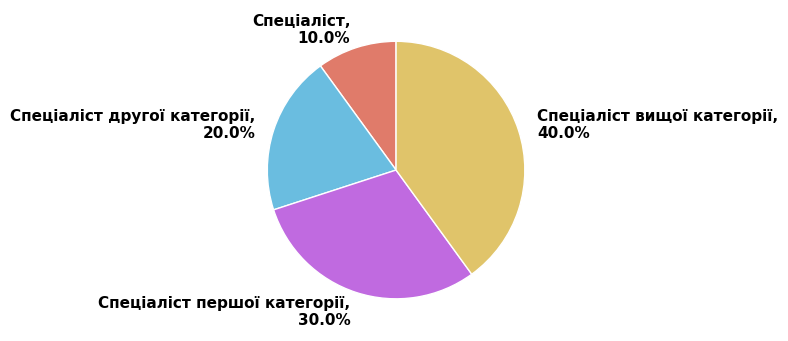

Rank the categories by value from lowest to highest.

Спеціаліст, Спеціаліст другої категорії, Спеціаліст першої категорії, Спеціаліст вищої категорії